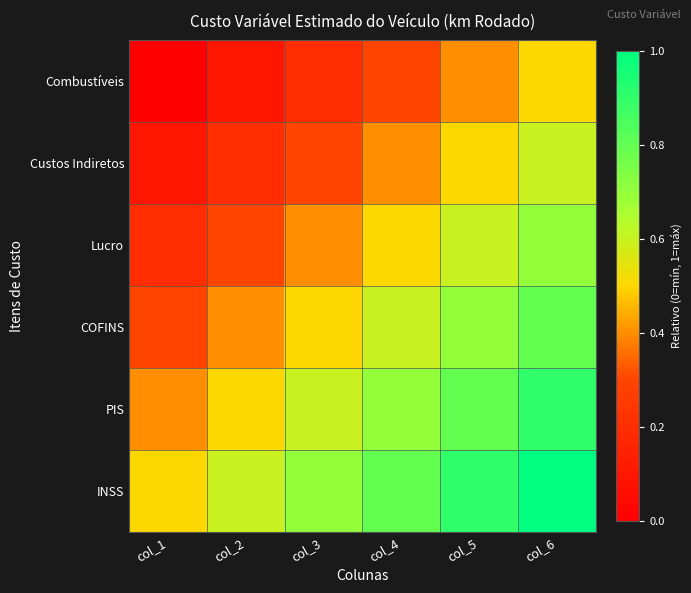

Reading left to right, list all the values displayed in this chart.

Combustíveis: col_1=0.0	col_2=0.1	col_3=0.2	col_4=0.3	col_5=0.4	col_6=0.5
Custos Indiretos: col_1=0.1	col_2=0.2	col_3=0.3	col_4=0.4	col_5=0.5	col_6=0.6
Lucro: col_1=0.2	col_2=0.3	col_3=0.4	col_4=0.5	col_5=0.6	col_6=0.7
COFINS: col_1=0.3	col_2=0.4	col_3=0.5	col_4=0.6	col_5=0.7	col_6=0.8
PIS: col_1=0.4	col_2=0.5	col_3=0.6	col_4=0.7	col_5=0.8	col_6=0.9
INSS: col_1=0.5	col_2=0.6	col_3=0.7	col_4=0.8	col_5=0.9	col_6=1.0